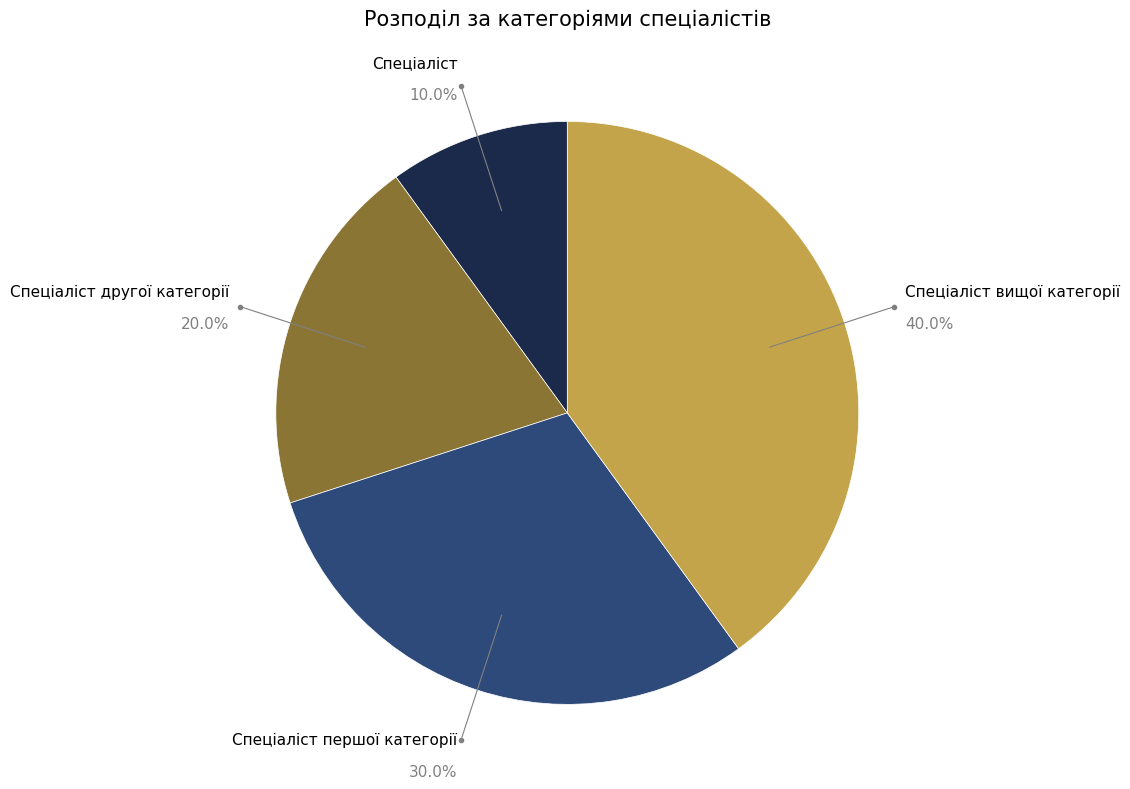

How many segments does this pie chart have?

4